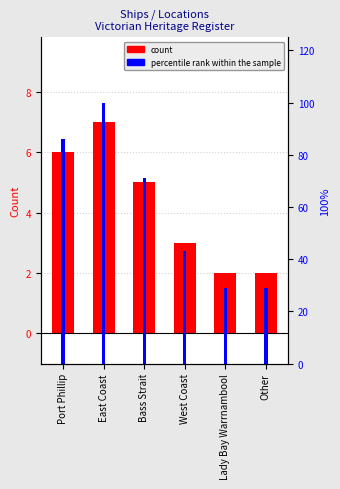

At which label does Count reach its minimum?

Lady Bay Warrnambool